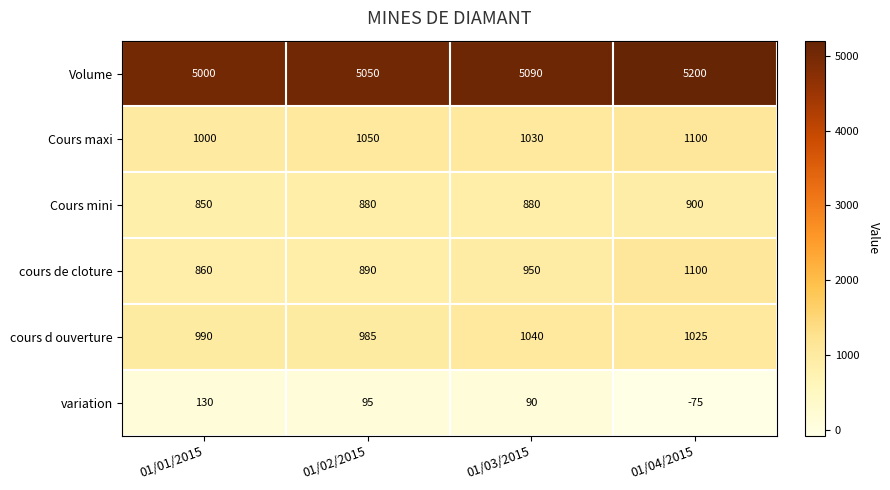

Which series changed the most between 01/02/2015 and 01/04/2015?

cours de cloture